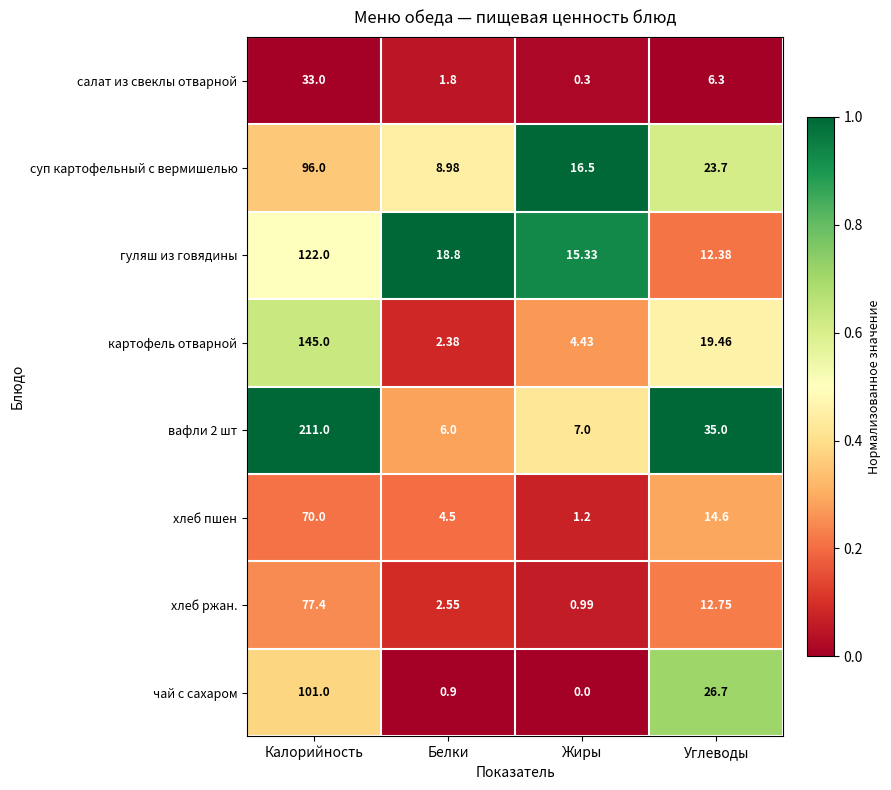

Which series changed the most between Белки and Жиры?

суп картофельный с вермишелью